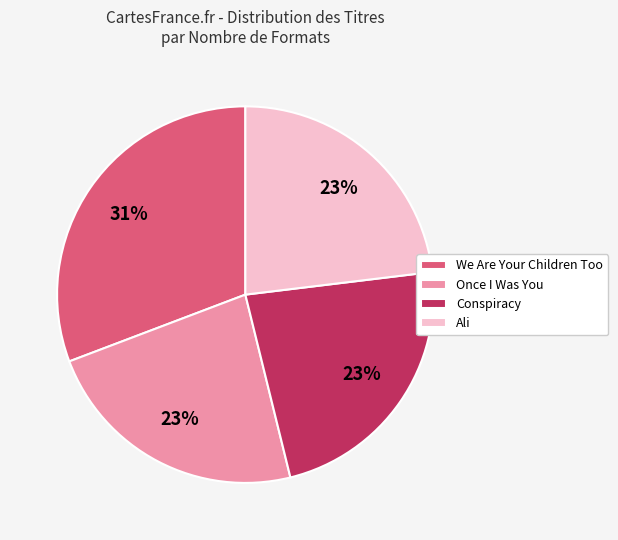

Count the number of slices in the pie.

4